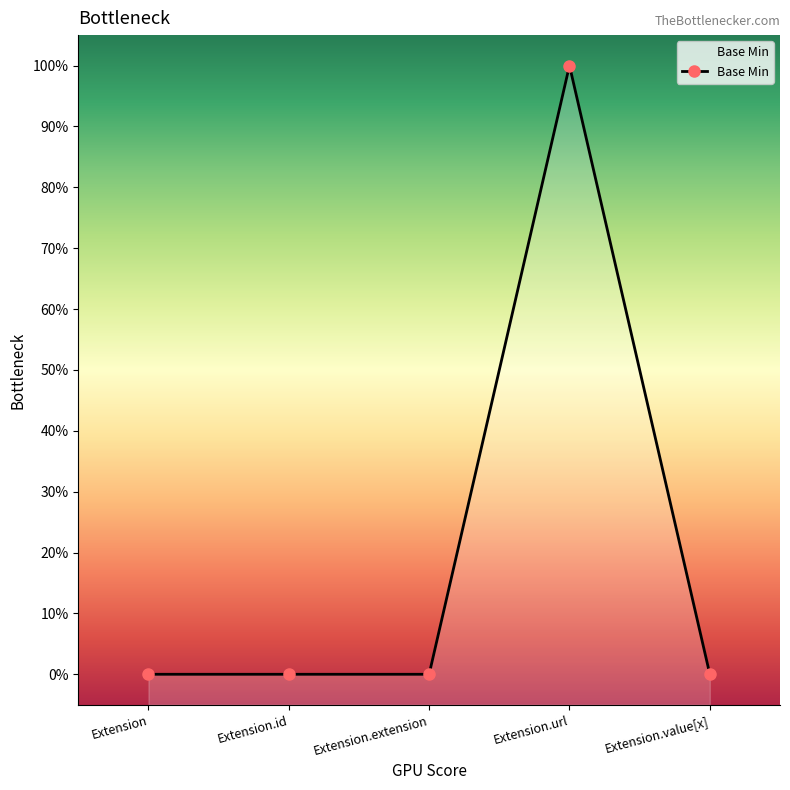

At which label is the value closest to 0?

Extension